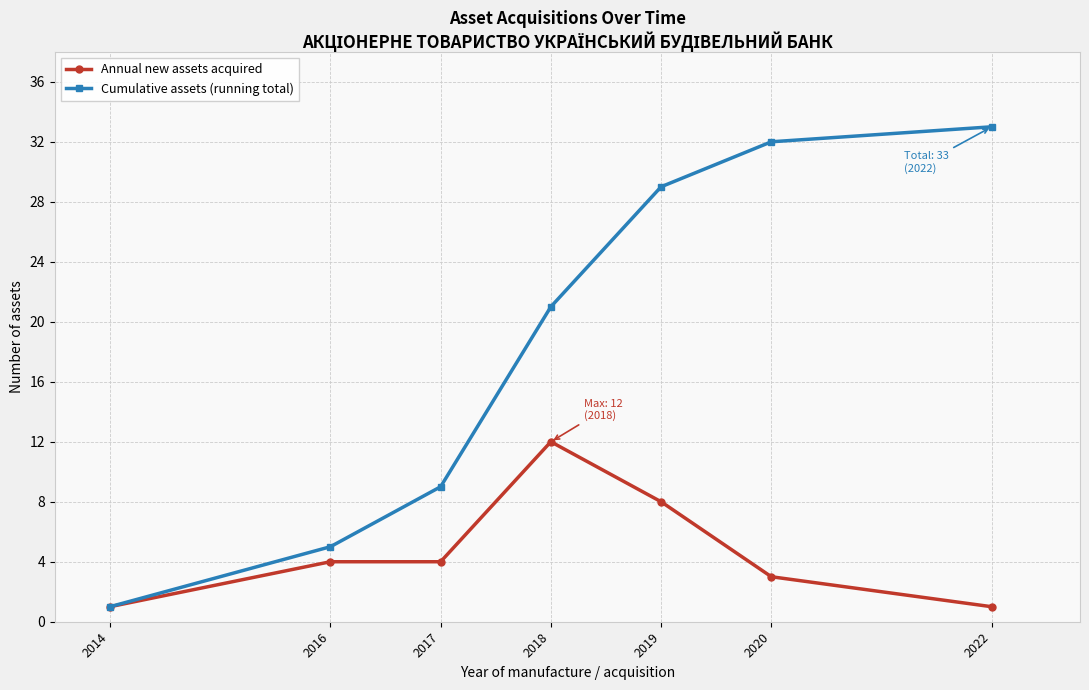

The Cumulative assets (running total) series shows 29 at 2019. True or false?

True